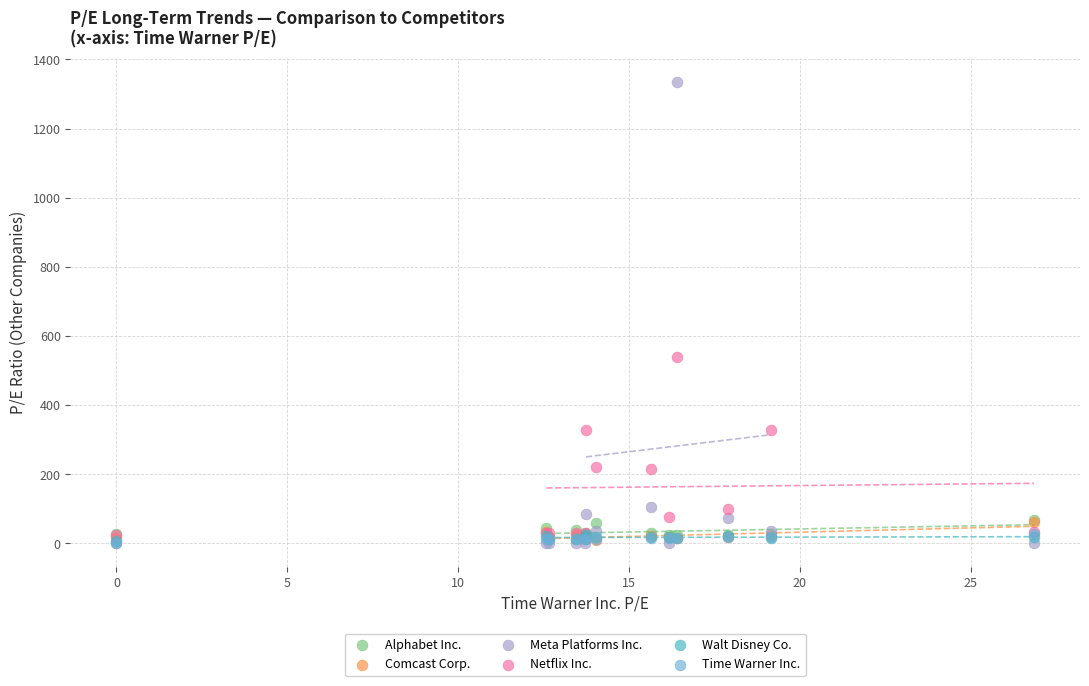

What are all the series names shown in the legend?

Alphabet Inc., Comcast Corp., Meta Platforms Inc., Netflix Inc., Walt Disney Co., Time Warner Inc.